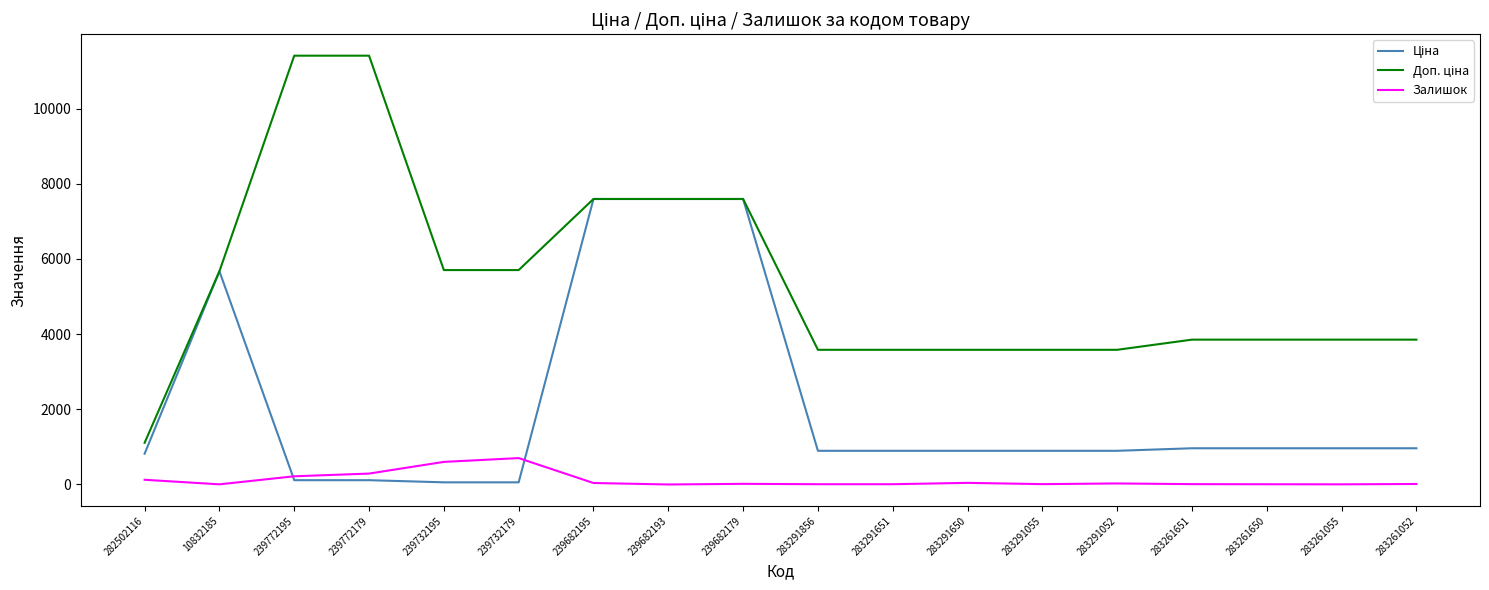

The Залишок series shows 43.0 at 283291650. True or false?

True